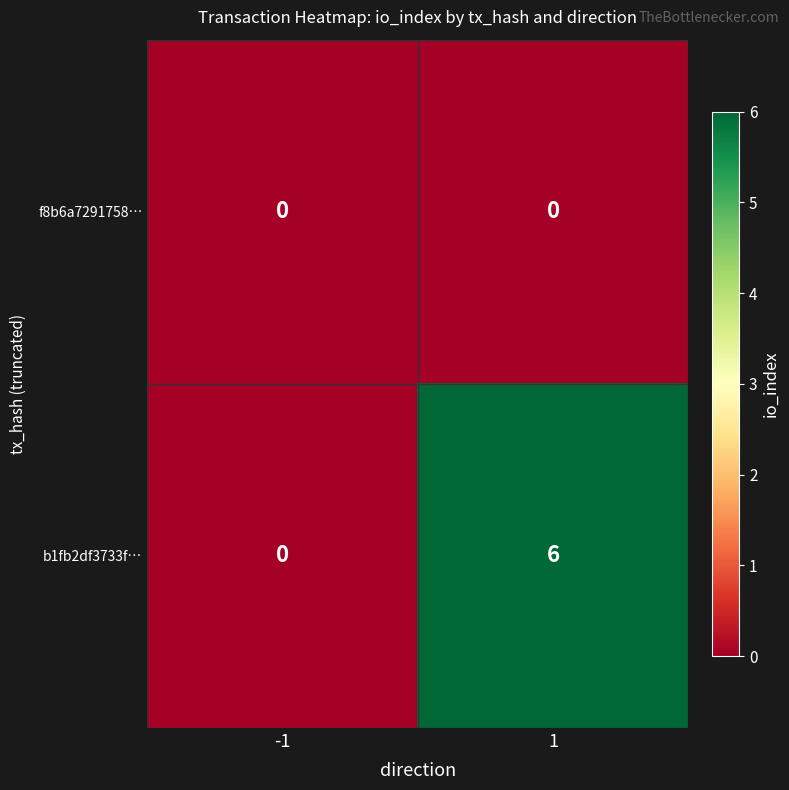

Reading left to right, list all the values displayed in this chart.

f8b6a7291758…: 0	0
b1fb2df3733f…: 0	6